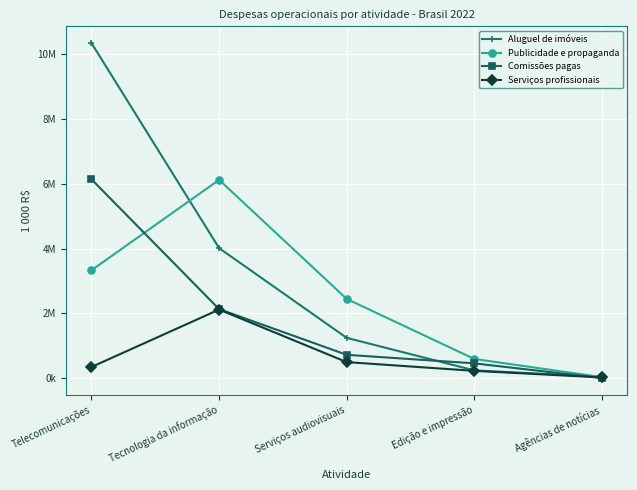

Rank the series by their average value, from highest to lowest.

Aluguel de imóveis, Publicidade e propaganda, Comissões pagas, Serviços profissionais